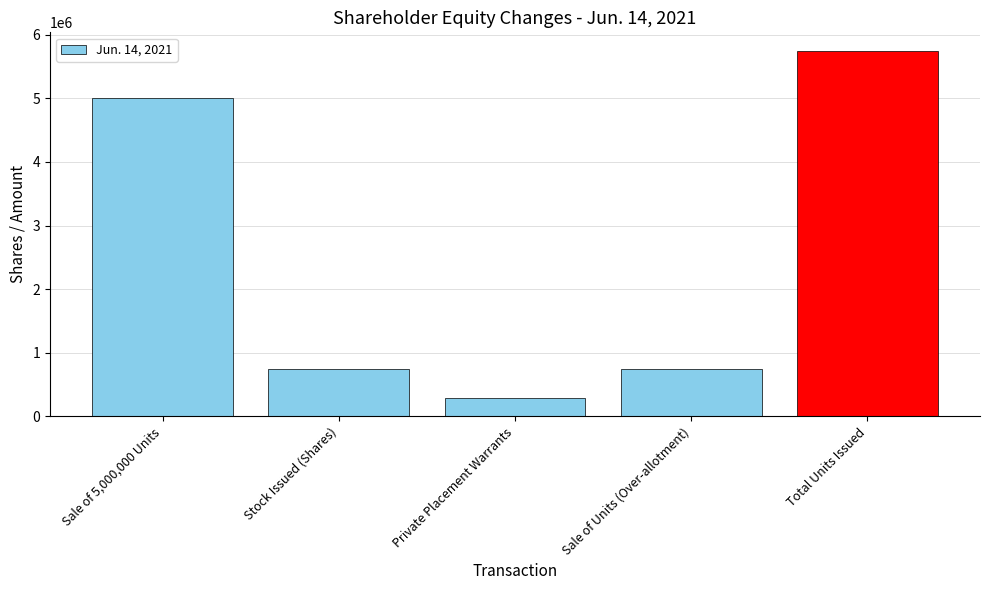

Reading left to right, extract all data points from this chart.

5000000	750000	292500	750000	5750000